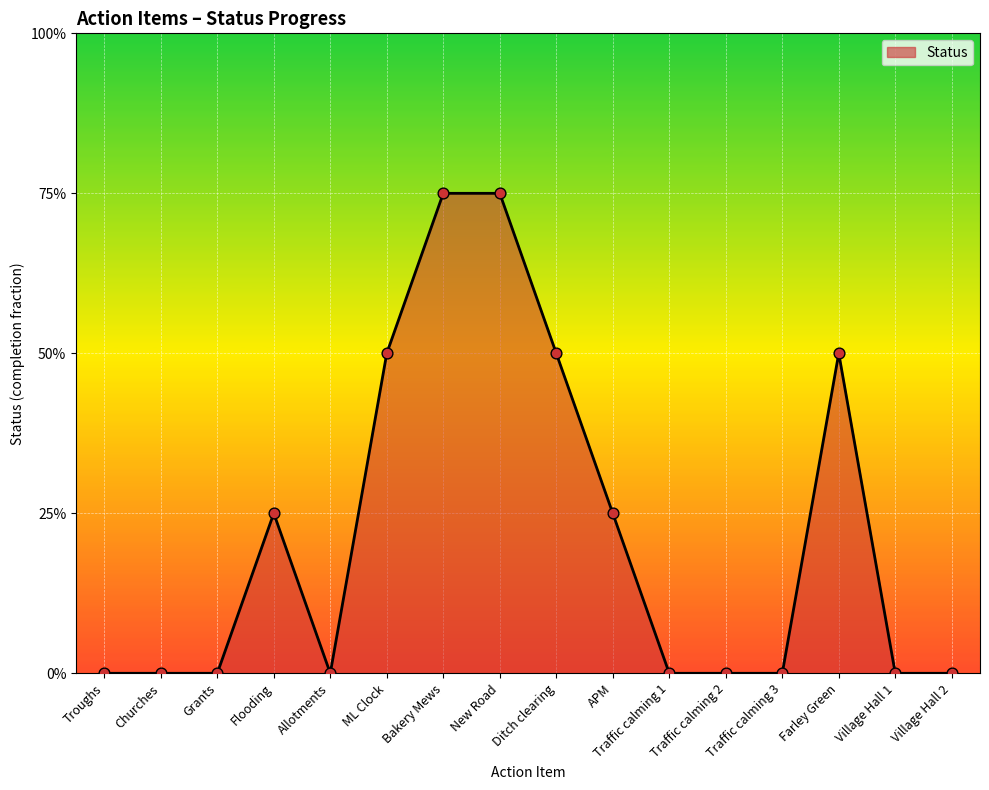

Between Bakery Mews and Troughs, which is larger?

Bakery Mews